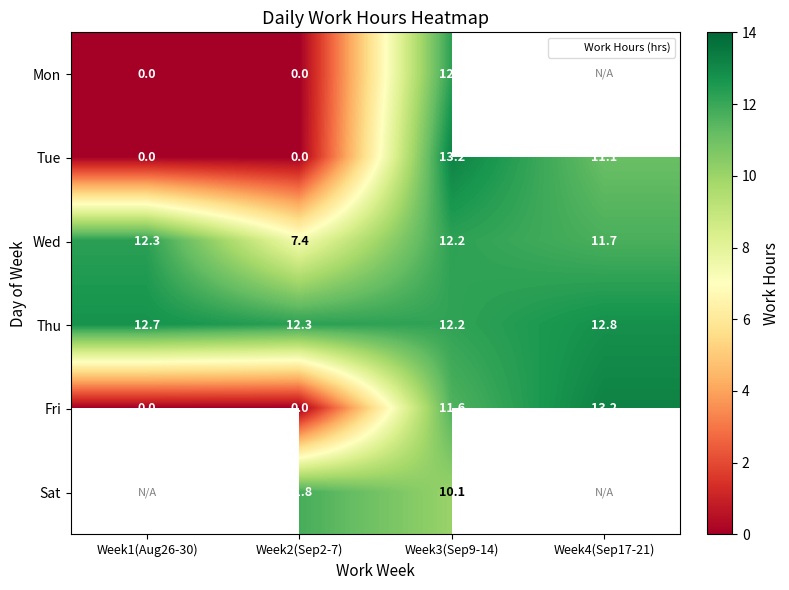

How many categories are shown in the chart?

4